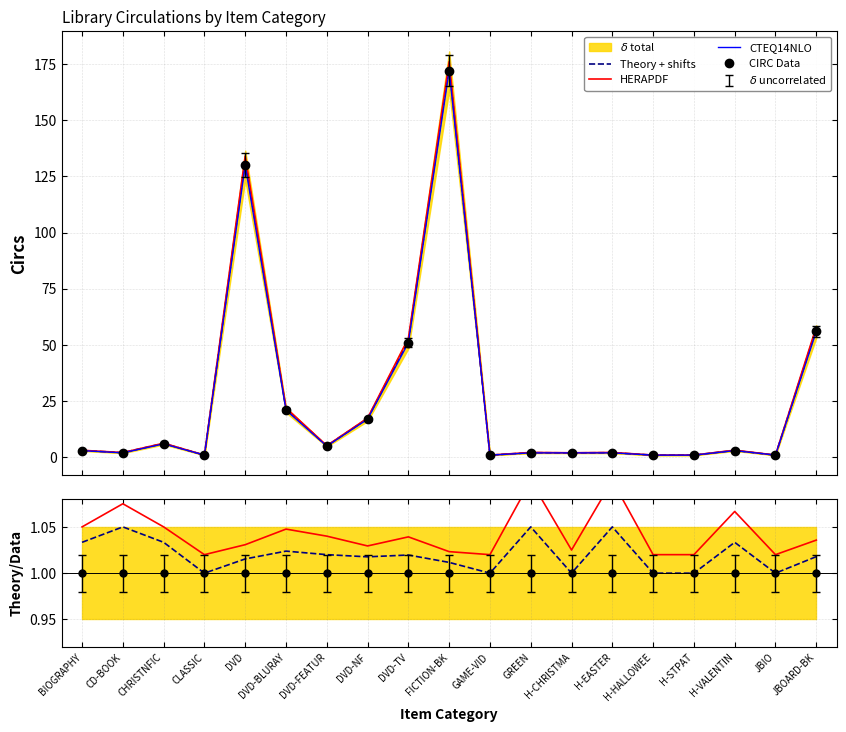

What is the label of the 4th point from the left?

CLASSIC